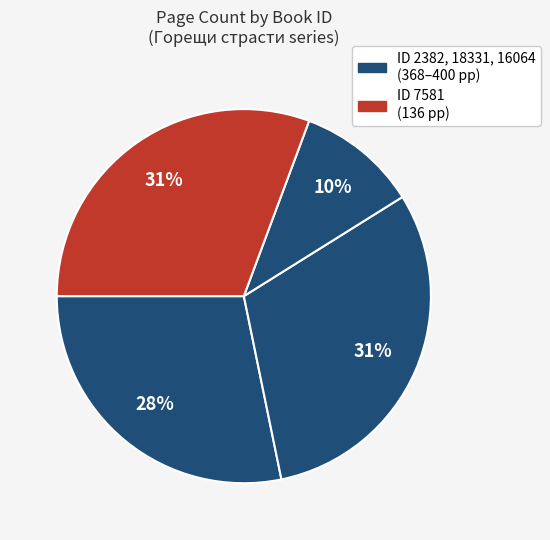

How many slices are in this pie chart?

4